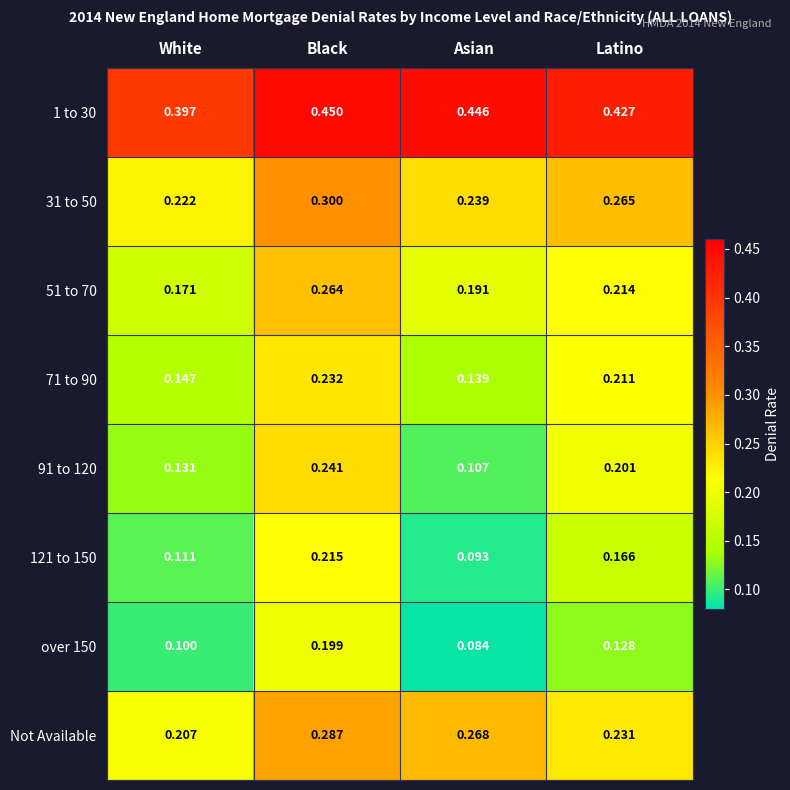

At which category is the sum across all series the highest?

Black